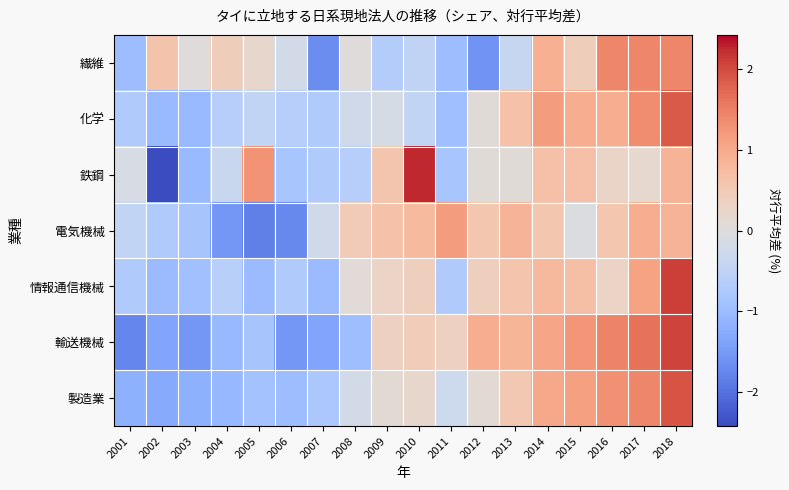

How many series are shown in this chart?

7